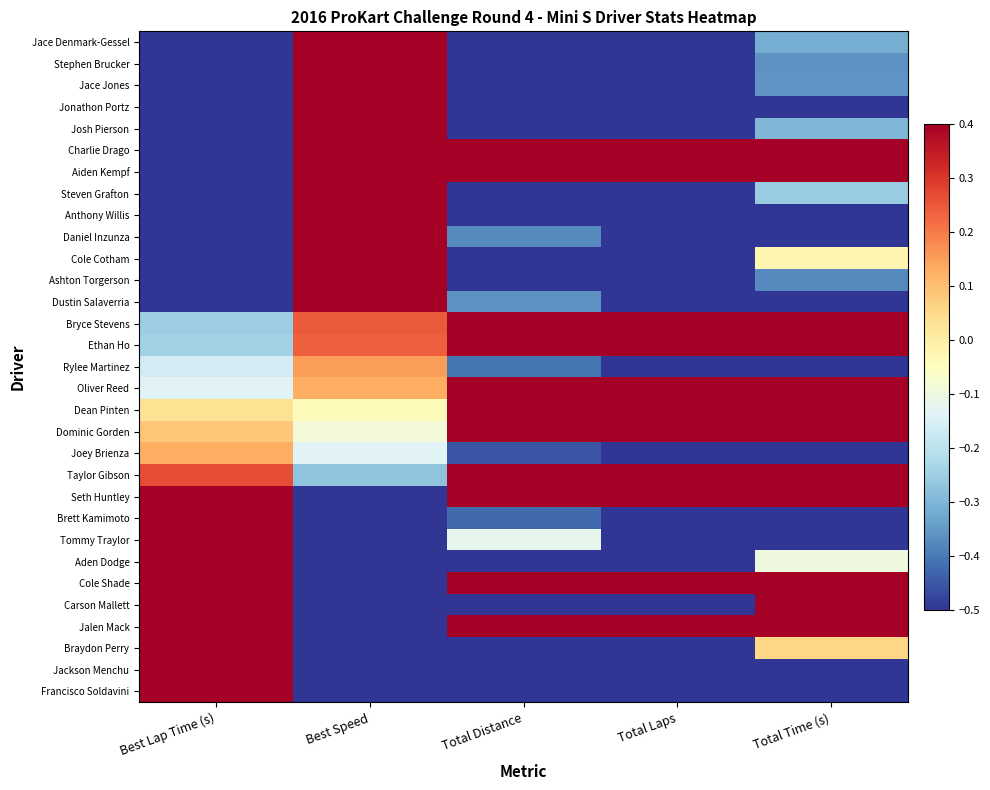

At how many categories does at least one series exceed 0?

5